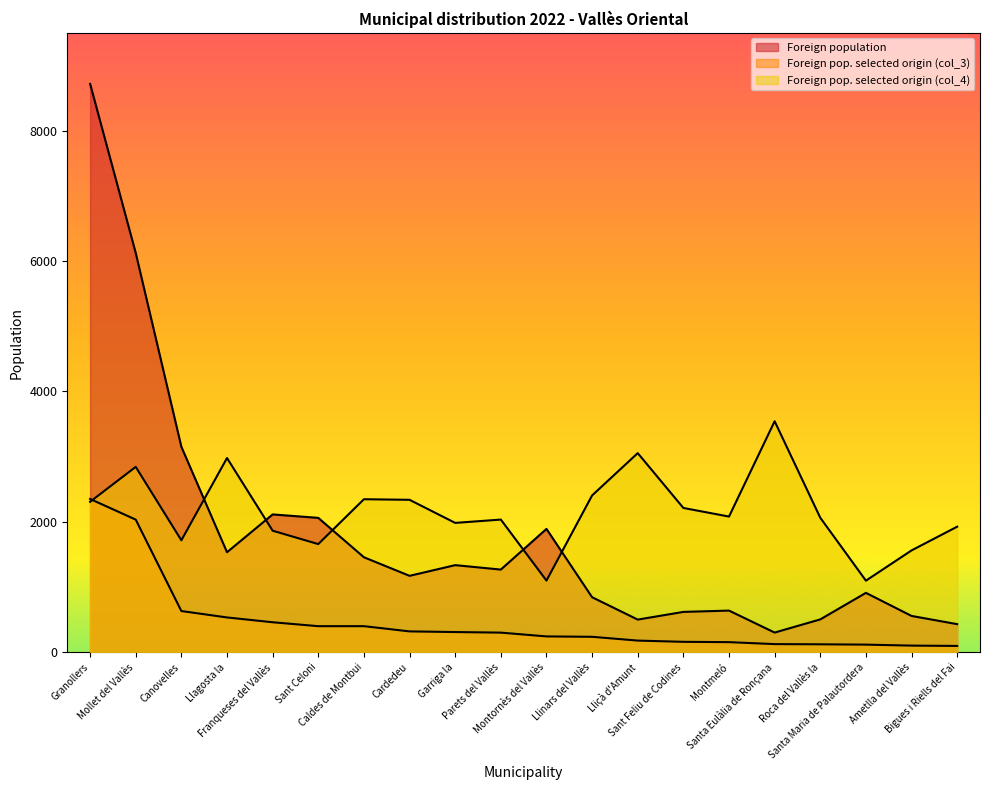

What is the value of the Foreign population of selected origin (col_3) point at the 6th from the left?

400